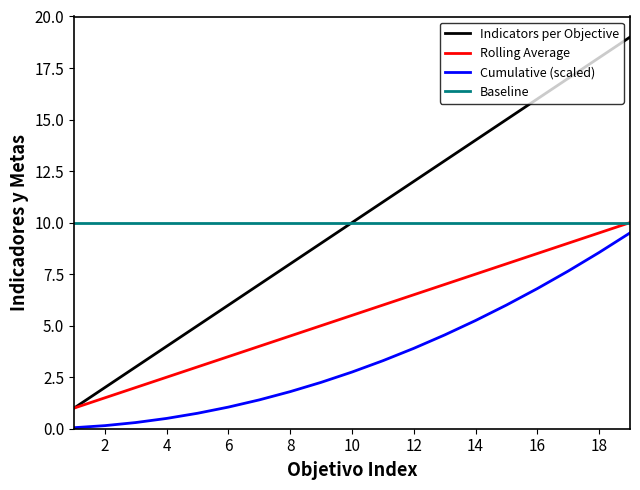

True or false: Cumulative (scaled) and Rolling Average intersect in this chart.

False